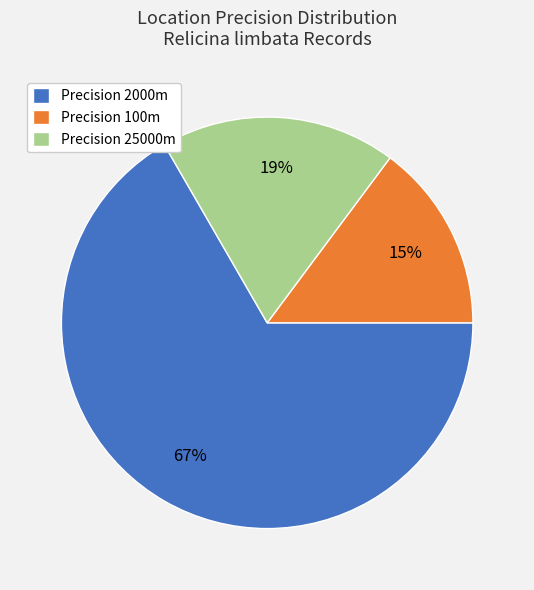

What is the smallest slice in the pie chart?

Precision 100m